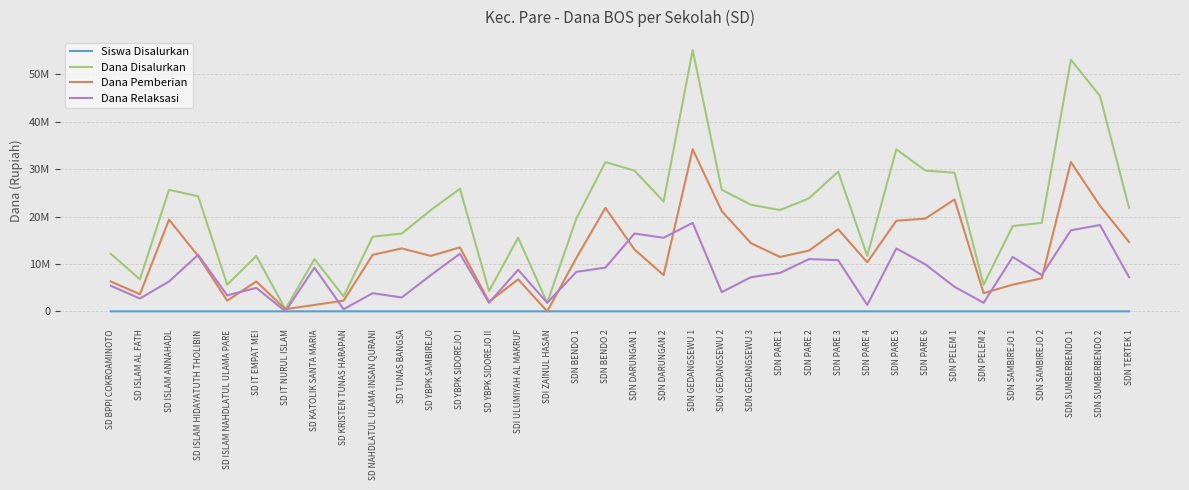

Which has a higher value, SDN TERTEK 1 or SDN GEDANGSEWU 2?

SDN GEDANGSEWU 2